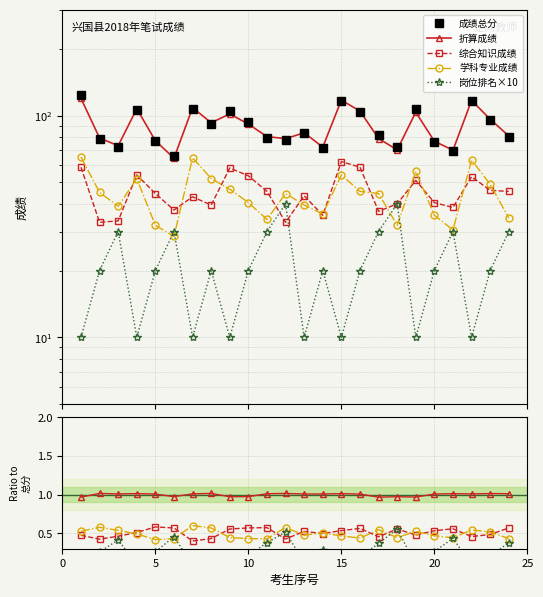

What are all the series names shown in the legend?

成绩总分, 折算成绩, 综合知识成绩, 学科专业成绩, 岗位排名×10